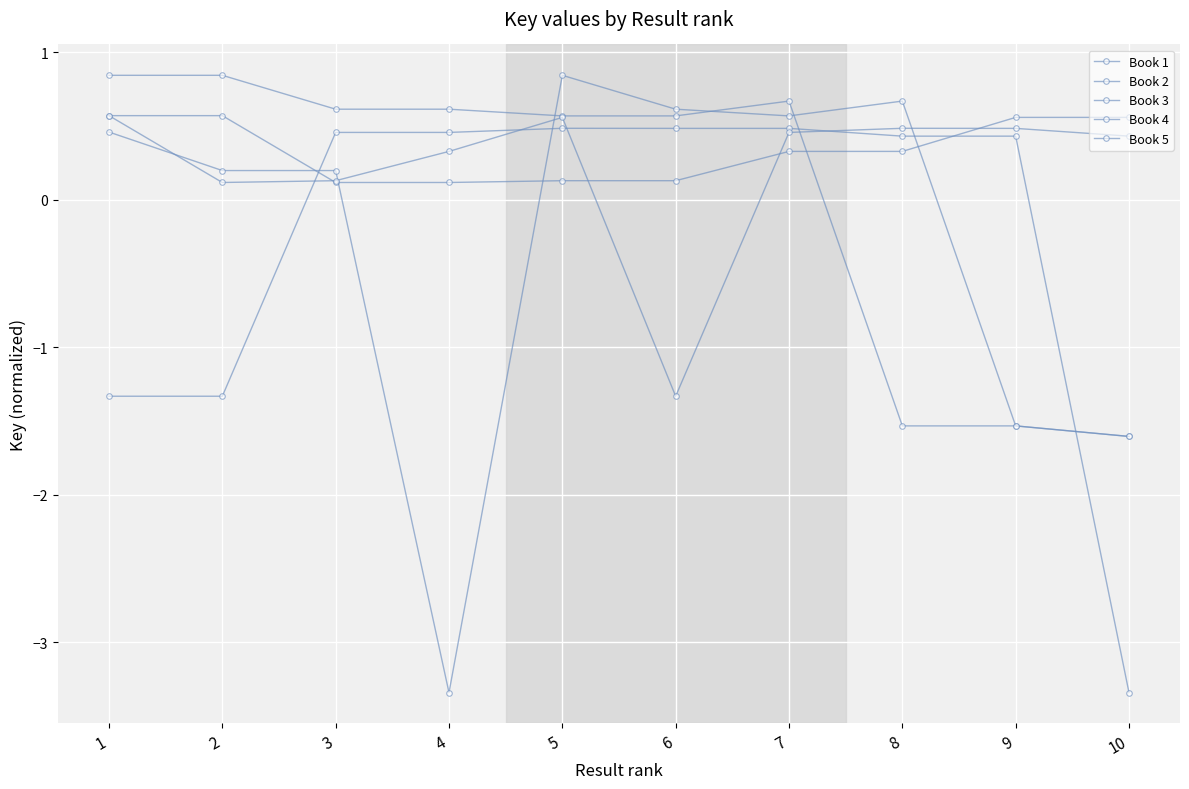

What is the average value of the Book 4 series?

-0.3